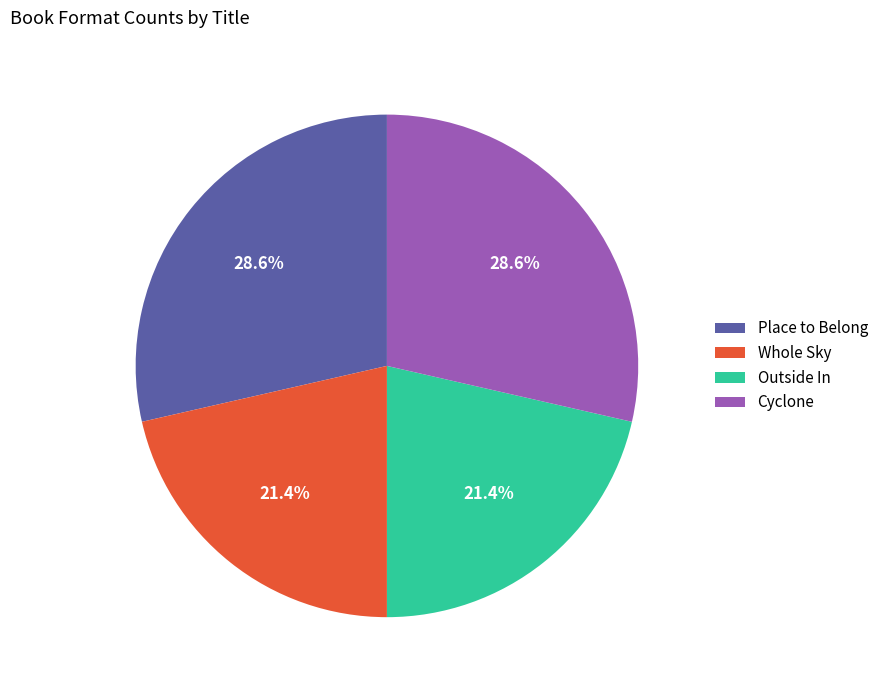

What is the ratio of the value at Place to Belong to the value at Whole Sky?

1.3